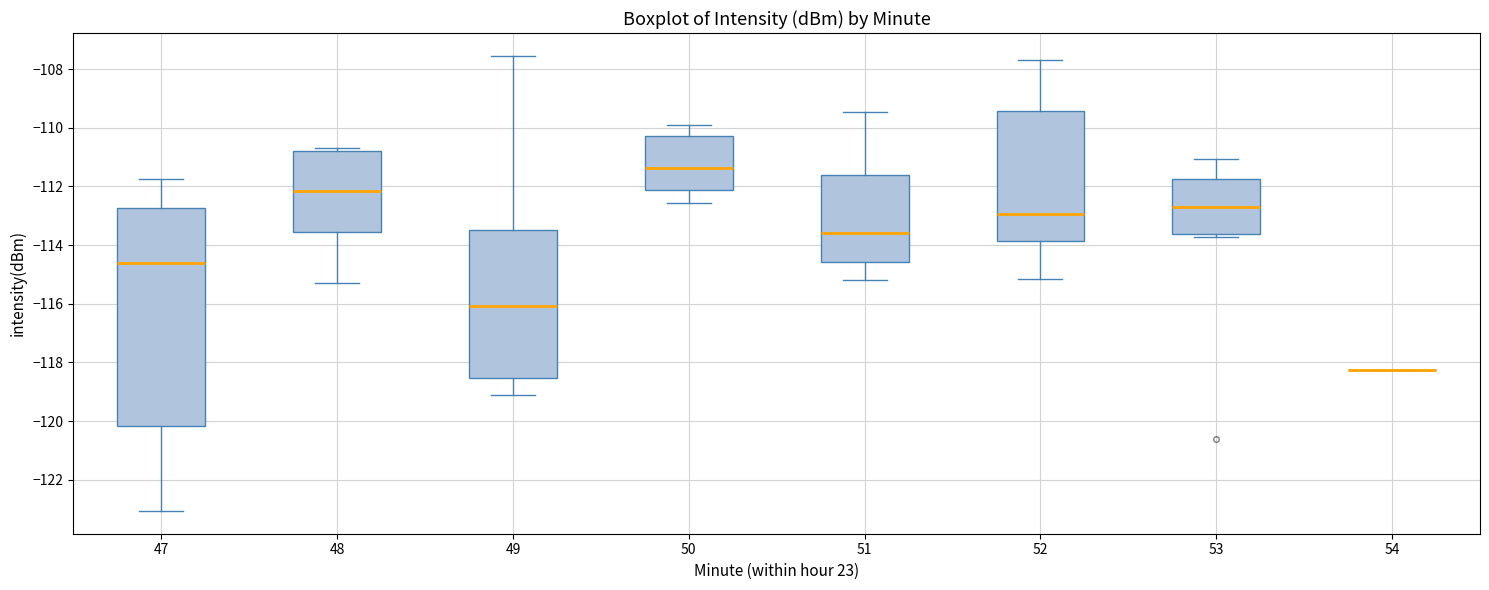

Which box is the tallest, from its lower edge to its upper edge?

47